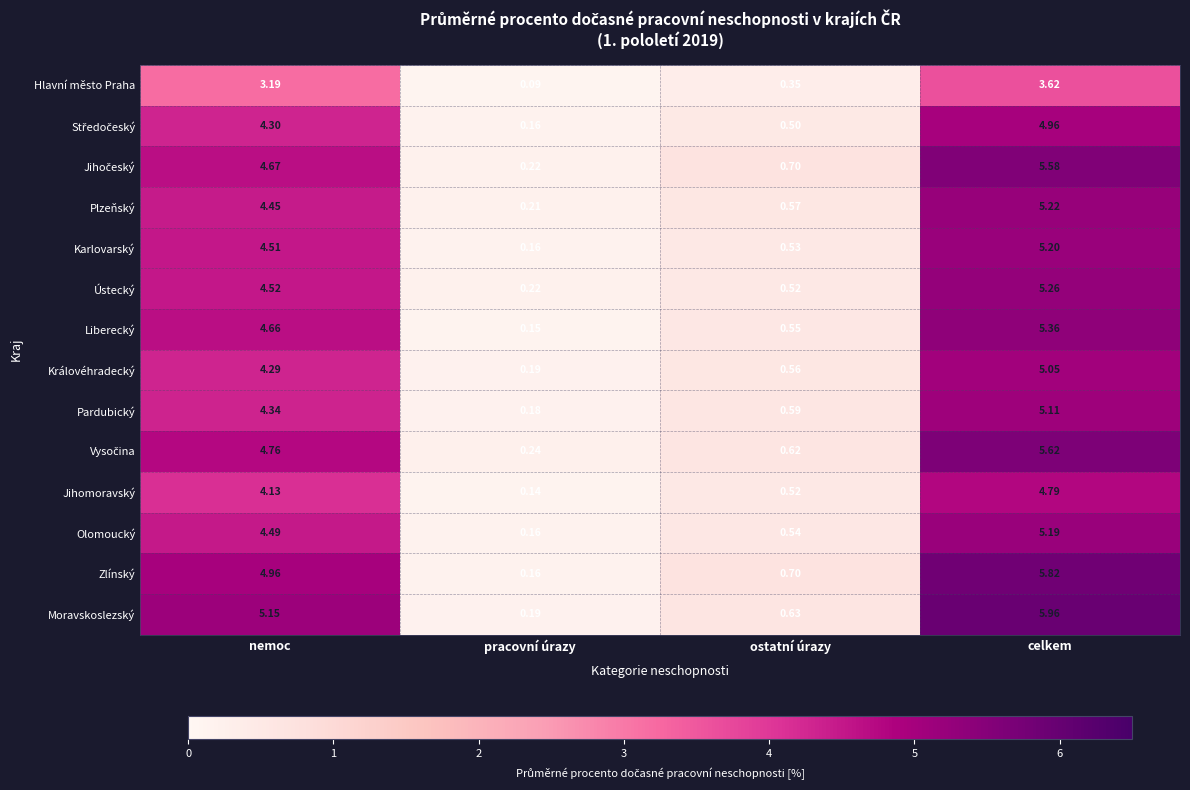

Which series has the largest range (max minus min)?

Moravskoslezský